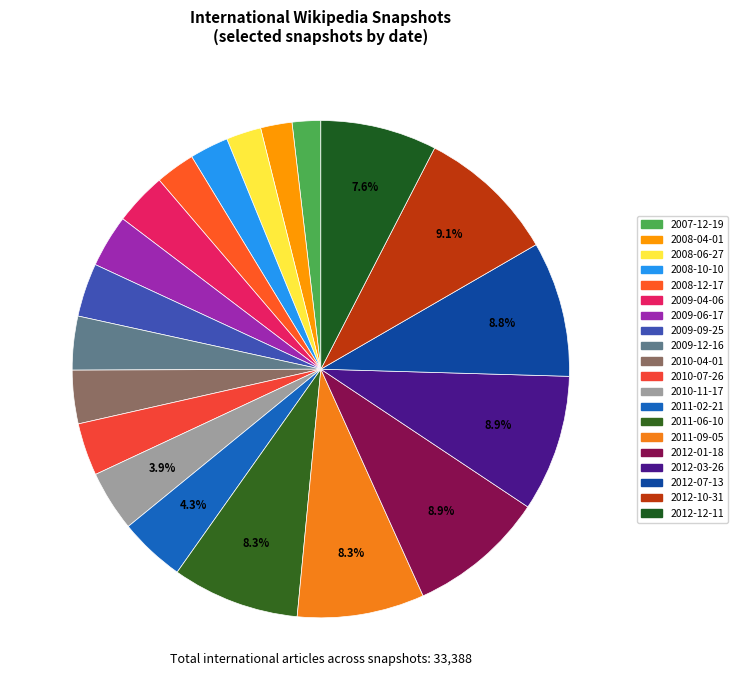

How many segments does this pie chart have?

20